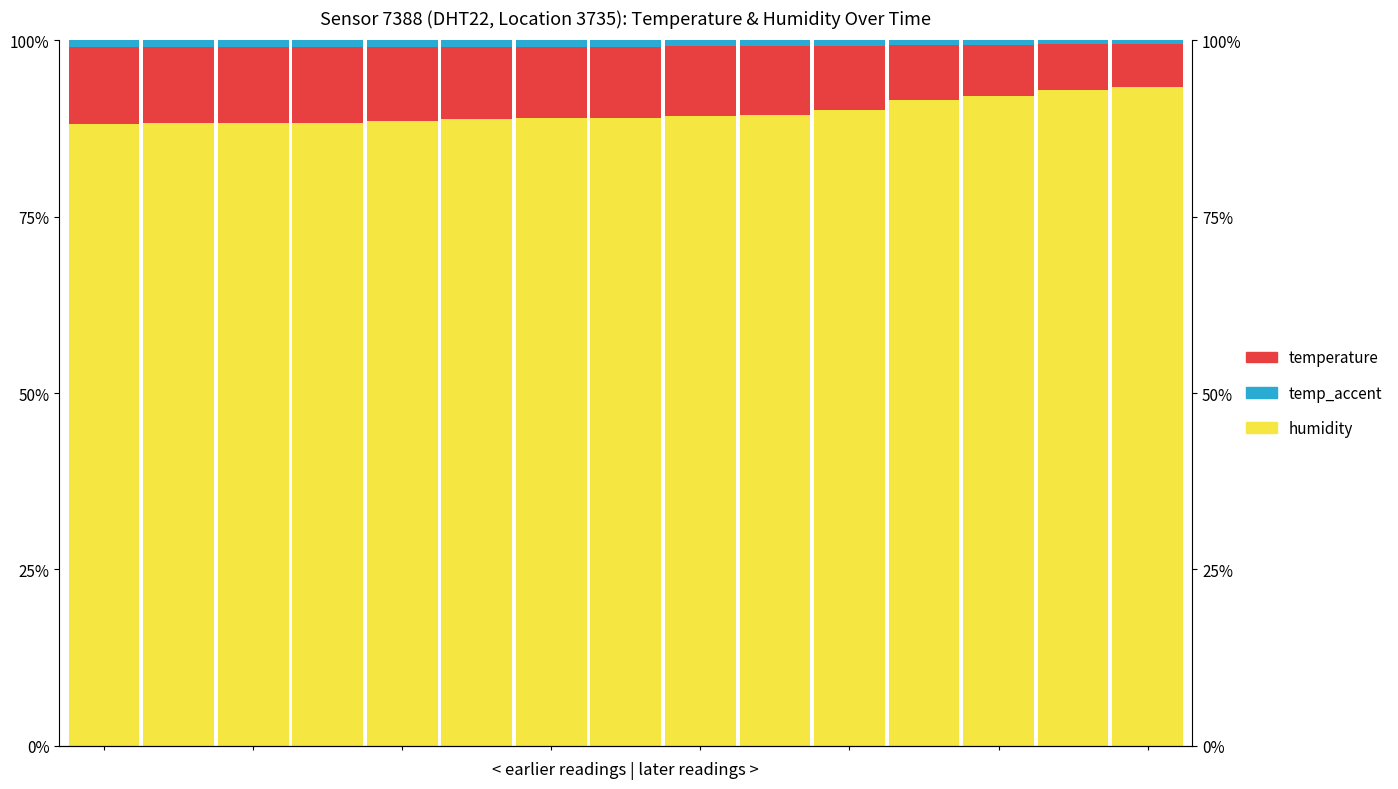

At how many categories does at least one series exceed 48?

15